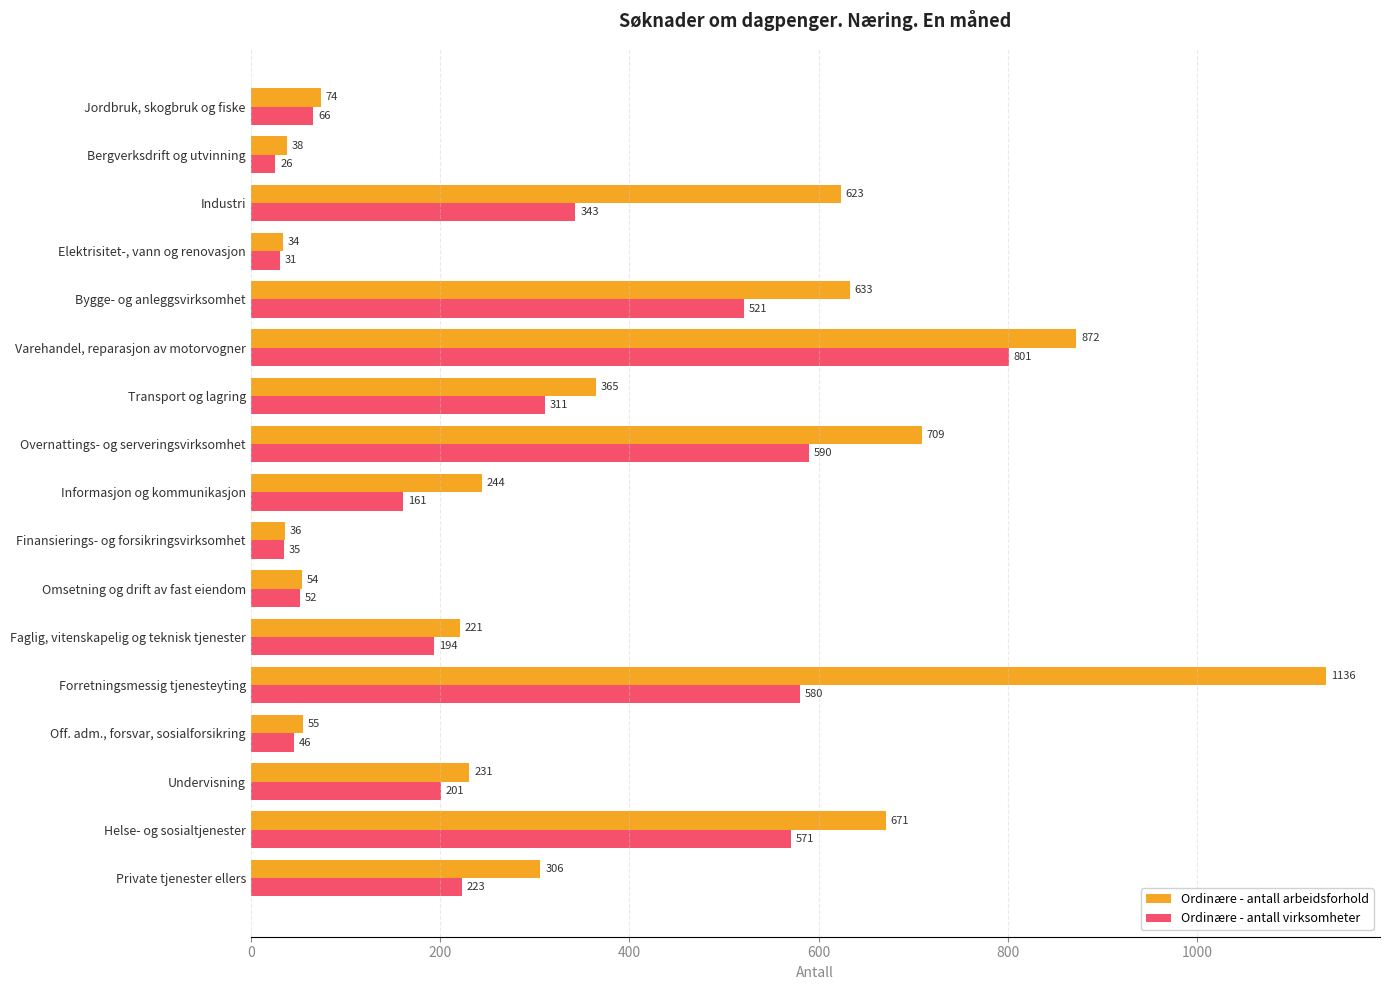

At which category is the sum across all series the highest?

Forretningsmessig tjenesteyting